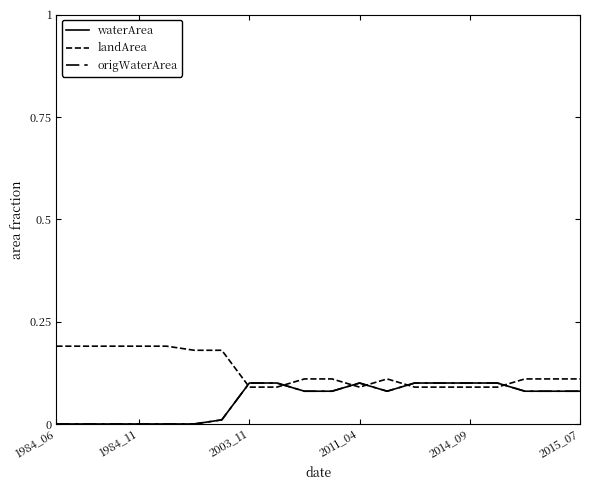

Which series has the widest spread of values?

waterArea